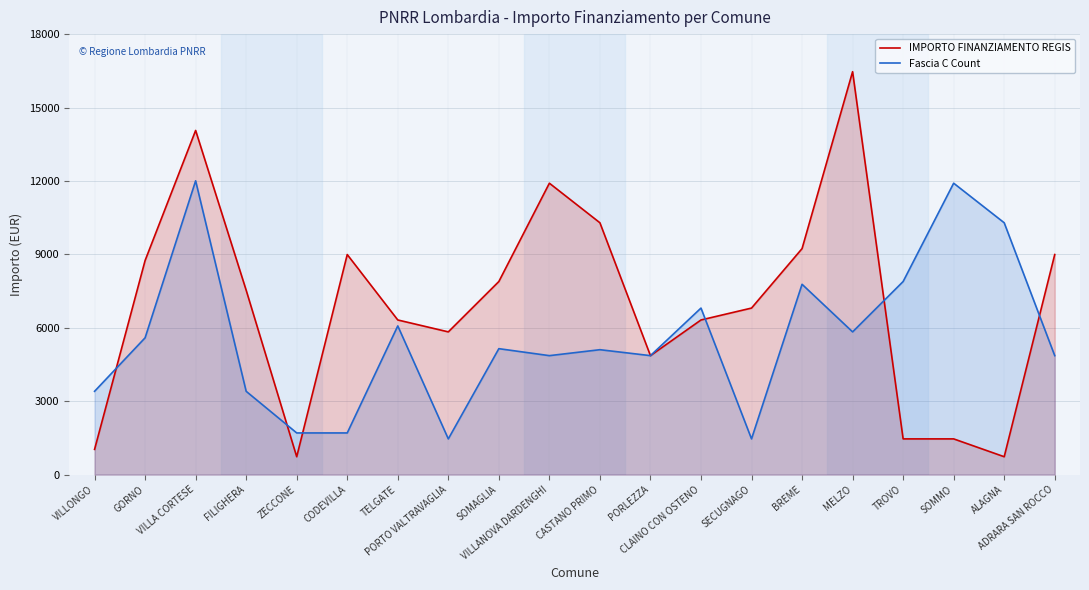

Rank the series at VILLA CORTESE from highest to lowest value.

IMPORTO FINANZIAMENTO REGIS, Fascia C Count